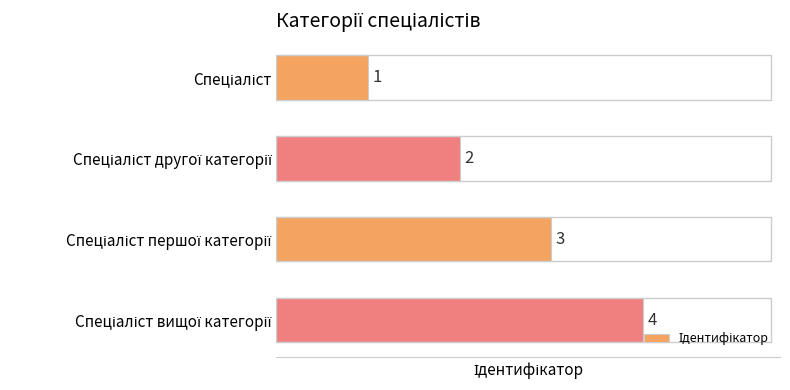

Does the chart contain stacked bars?

No